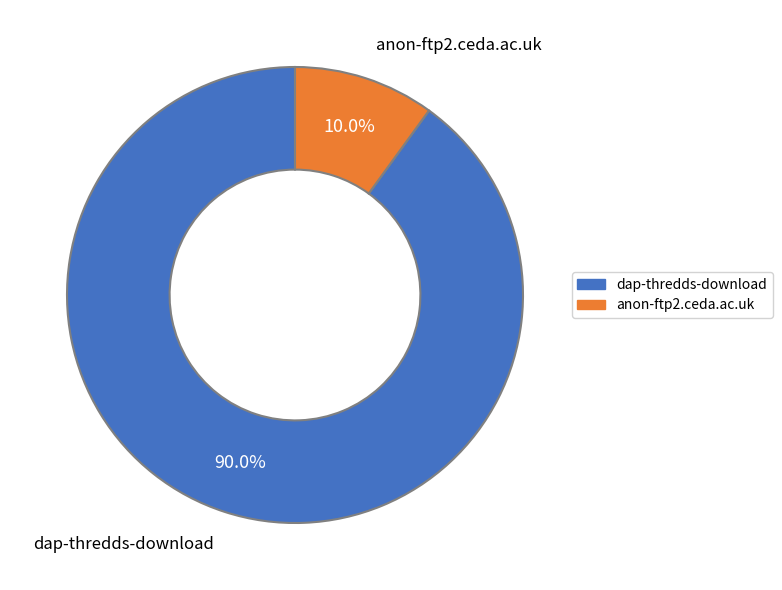

True or false: anon-ftp2.ceda.ac.uk accounts for 10% of the total.

True